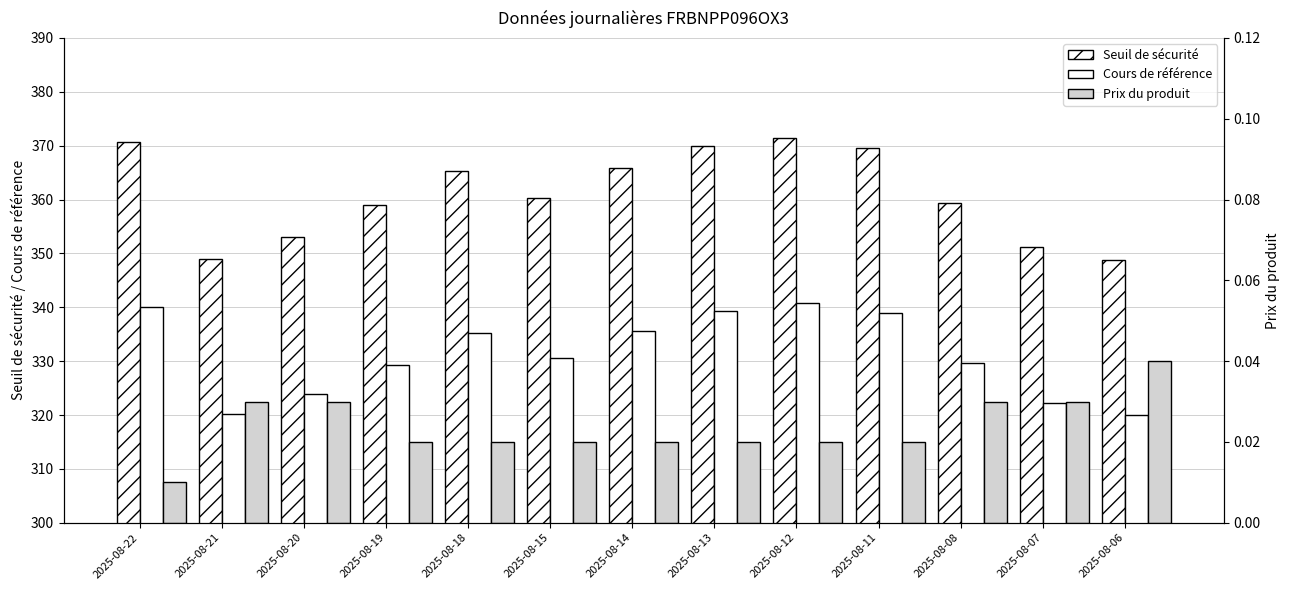

Rank the series by their maximum value, from highest to lowest.

Seuil de sécurité, Cours de référence, Prix du produit